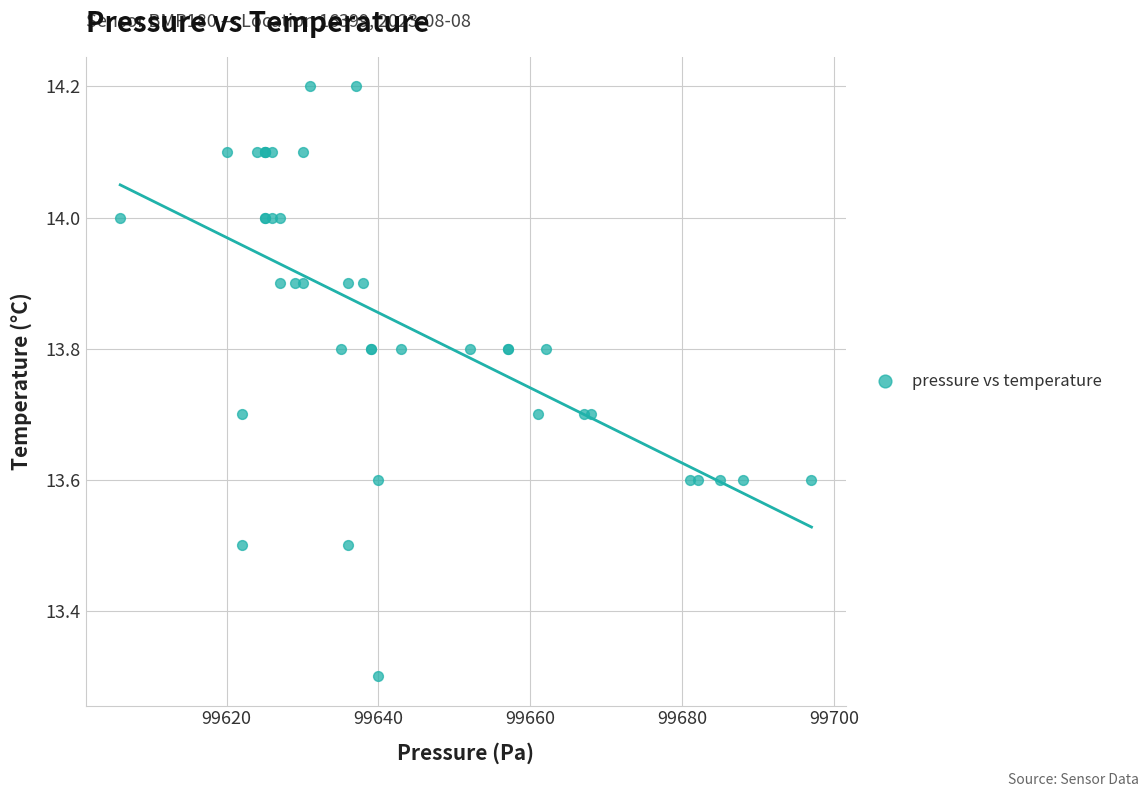

What Y value in the scatter plot is closest to 13?

13.3